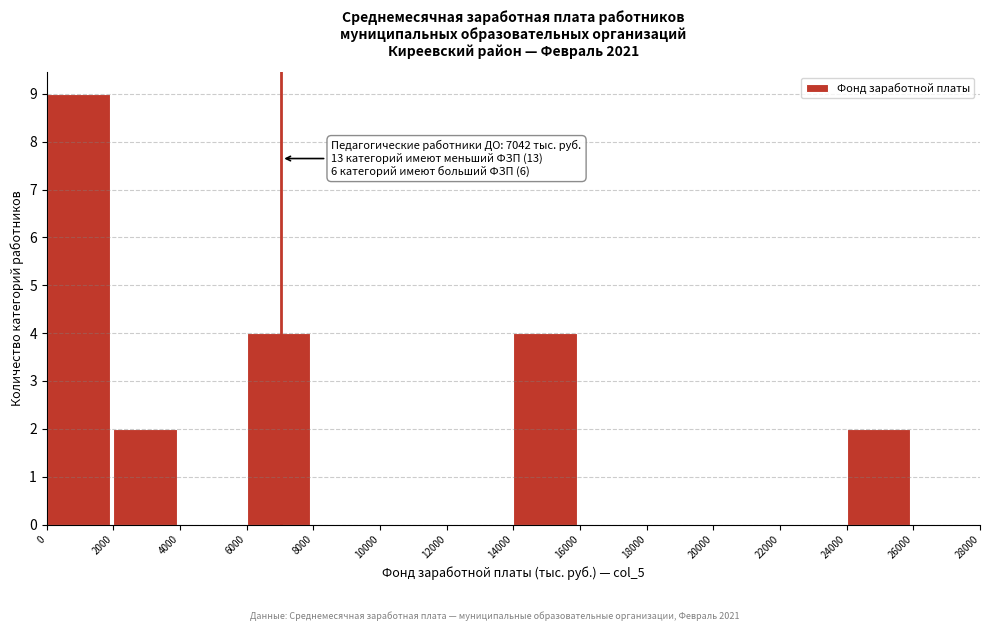

Which range on the x-axis has the tallest bar?

0 to 2000